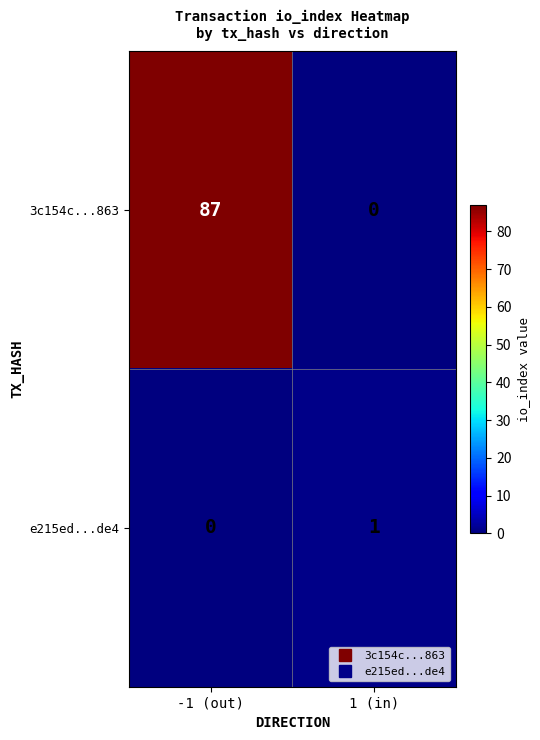

What is the difference between the maximum and minimum values in the 3c154c...863 series?

87